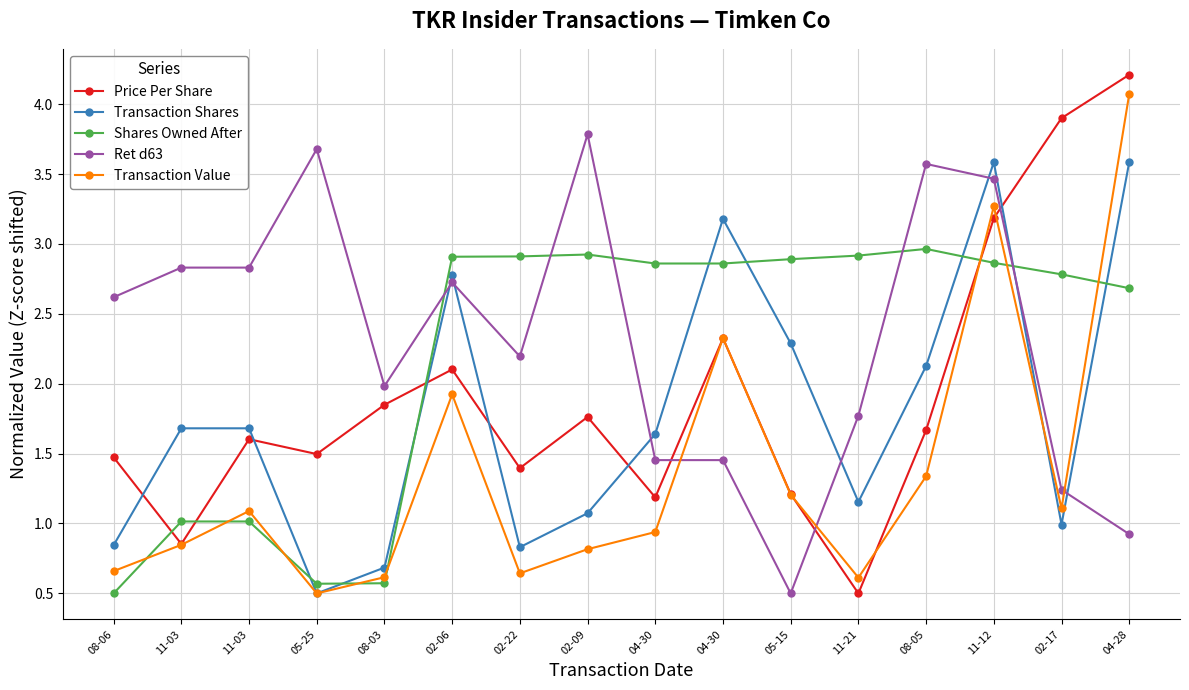

Reading left to right, list all the values displayed in this chart.

Price Per Share: 1.5	0.9	1.6	1.5	1.8	2.1	1.4	1.8	1.2	2.3	1.2	0.5	1.7	3.2	3.9	4.2
Transaction Shares: 0.8	1.7	1.7	0.5	0.7	2.8	0.8	1.1	1.6	3.2	2.3	1.2	2.1	3.6	1.0	3.6
Shares Owned After: 0.5	1.0	1.0	0.6	0.6	2.9	2.9	2.9	2.9	2.9	2.9	2.9	3.0	2.9	2.8	2.7
Ret d63: 2.6	2.8	2.8	3.7	2.0	2.7	2.2	3.8	1.5	1.5	0.5	1.8	3.6	3.5	1.2	0.9
Transaction Value: 0.7	0.8	1.1	0.5	0.6	1.9	0.6	0.8	0.9	2.3	1.2	0.6	1.3	3.3	1.1	4.1